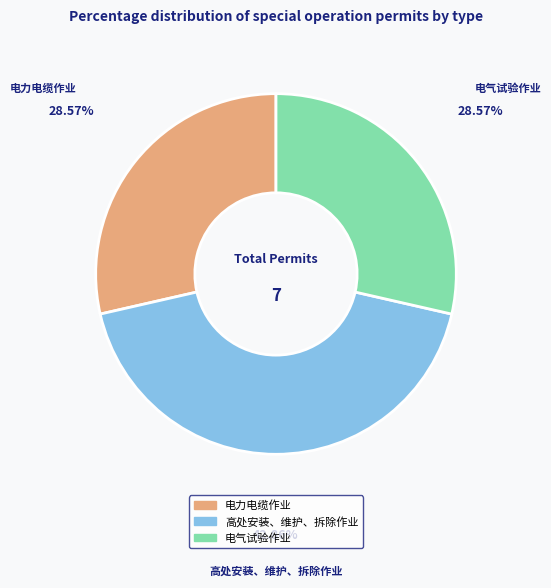

How many segments does this pie chart have?

3